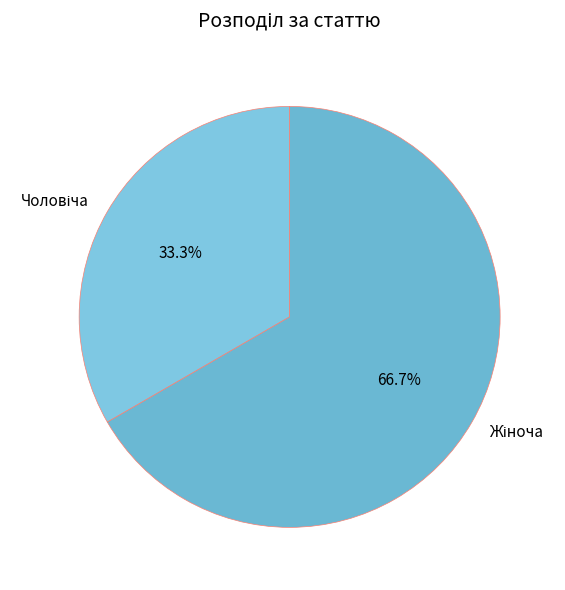

Is there any slice that represents more than half of the pie?

Yes